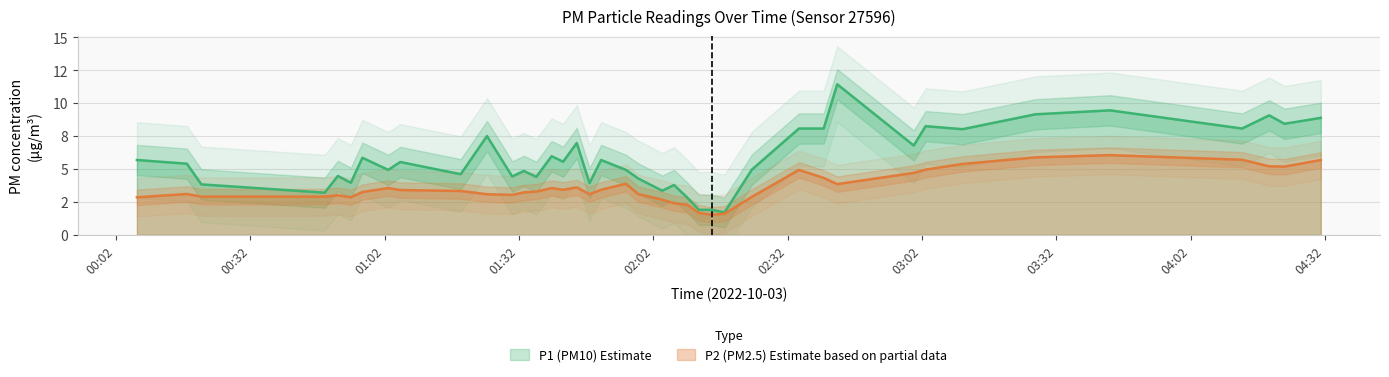

What is the difference between the highest and lowest values at 02:09?

0.6